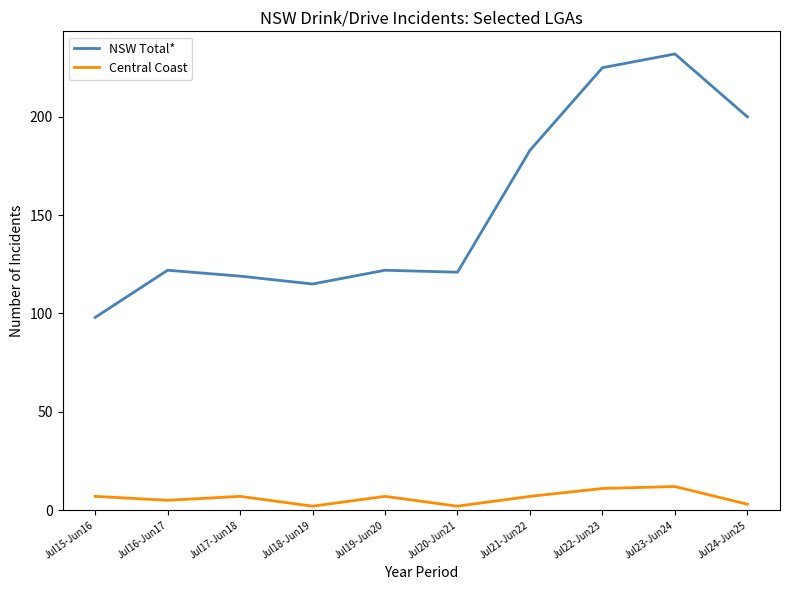

What is the lowest value of the NSW Total* series?

98